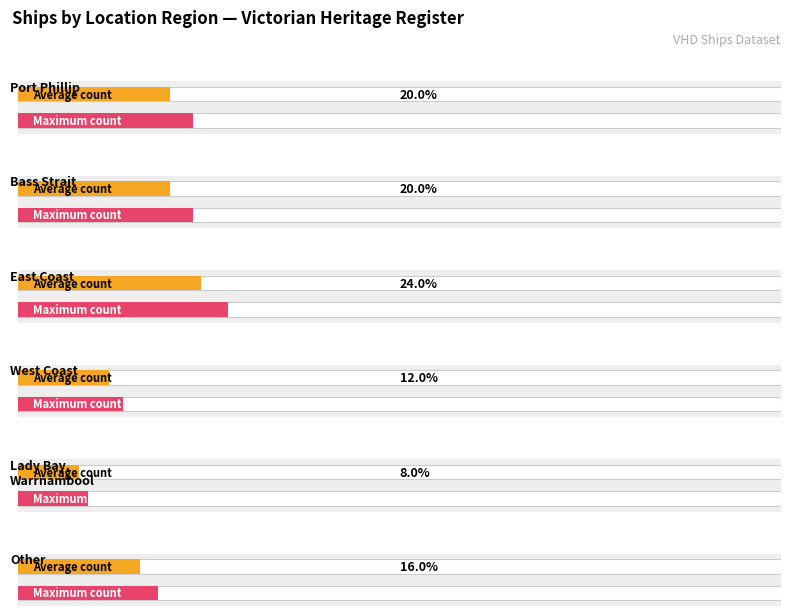

Is it true that the value at Other is 4?

True